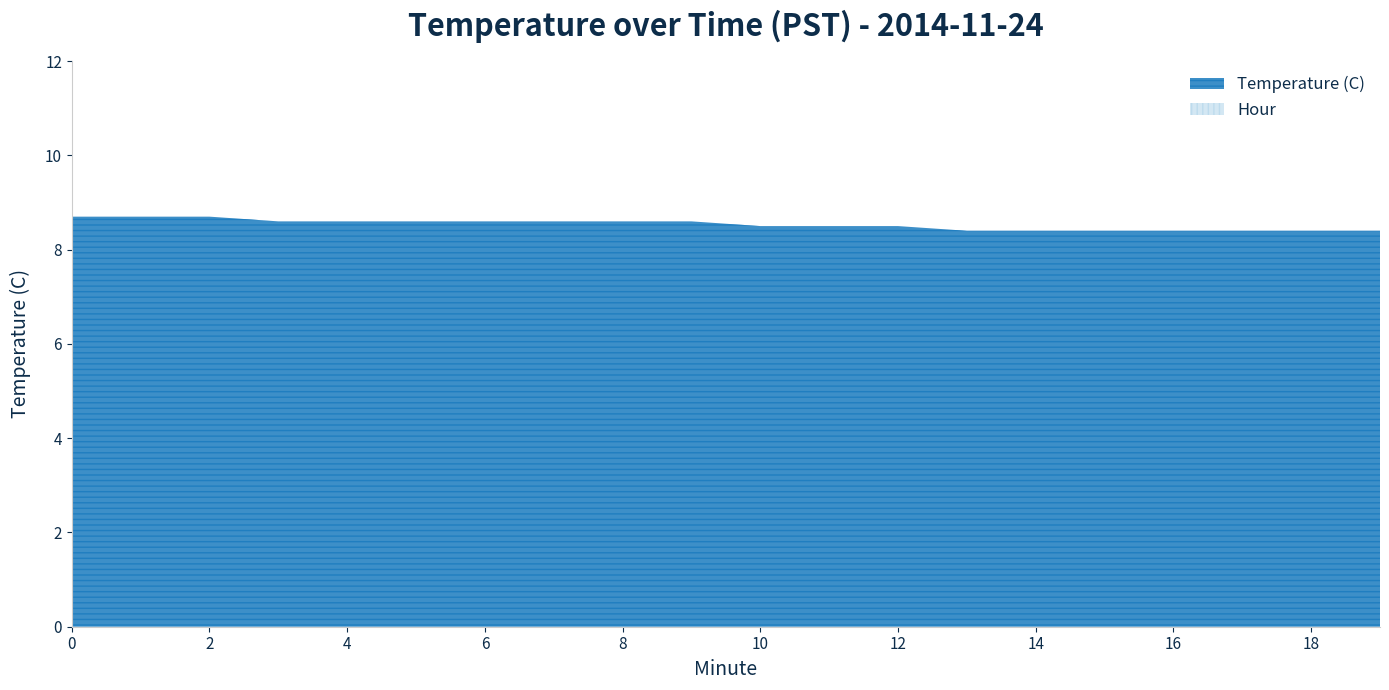

True or false: Hour has a value of 0.0 at 7.

True